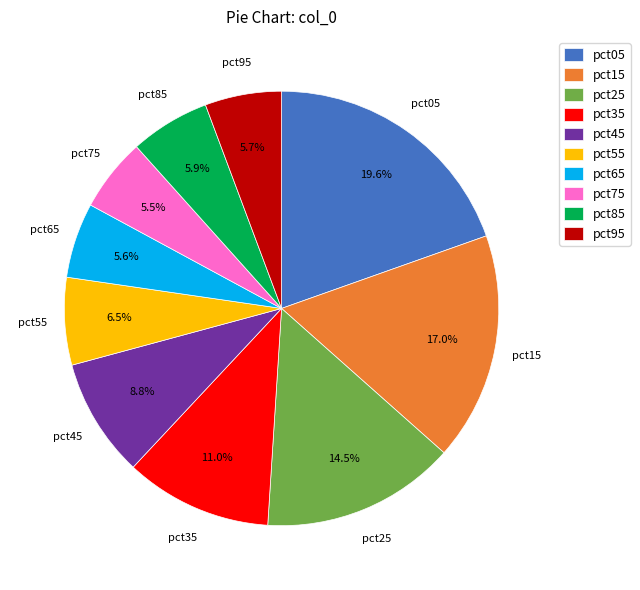

What percentage is the pct65 slice, to the nearest percent?

6%